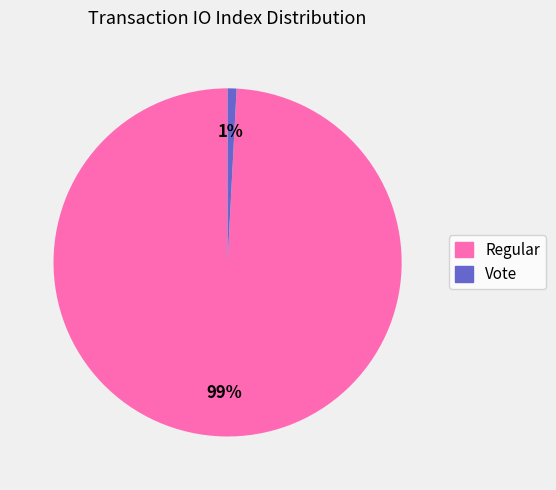

Combined, do Regular and Vote account for over 50%?

Yes